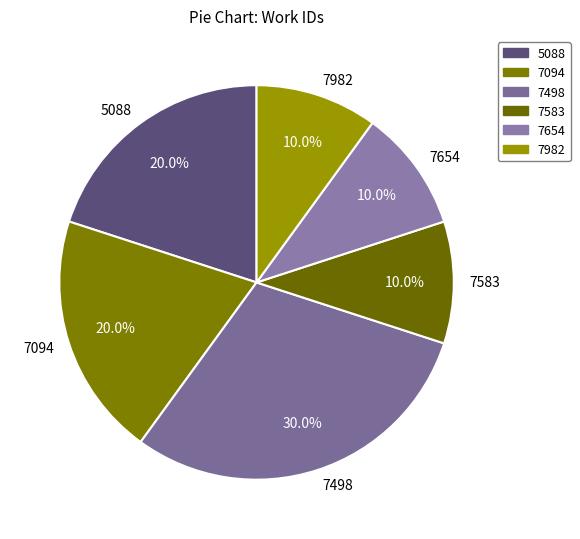

What percentage do 7498 and 7094 together represent?

50.0%